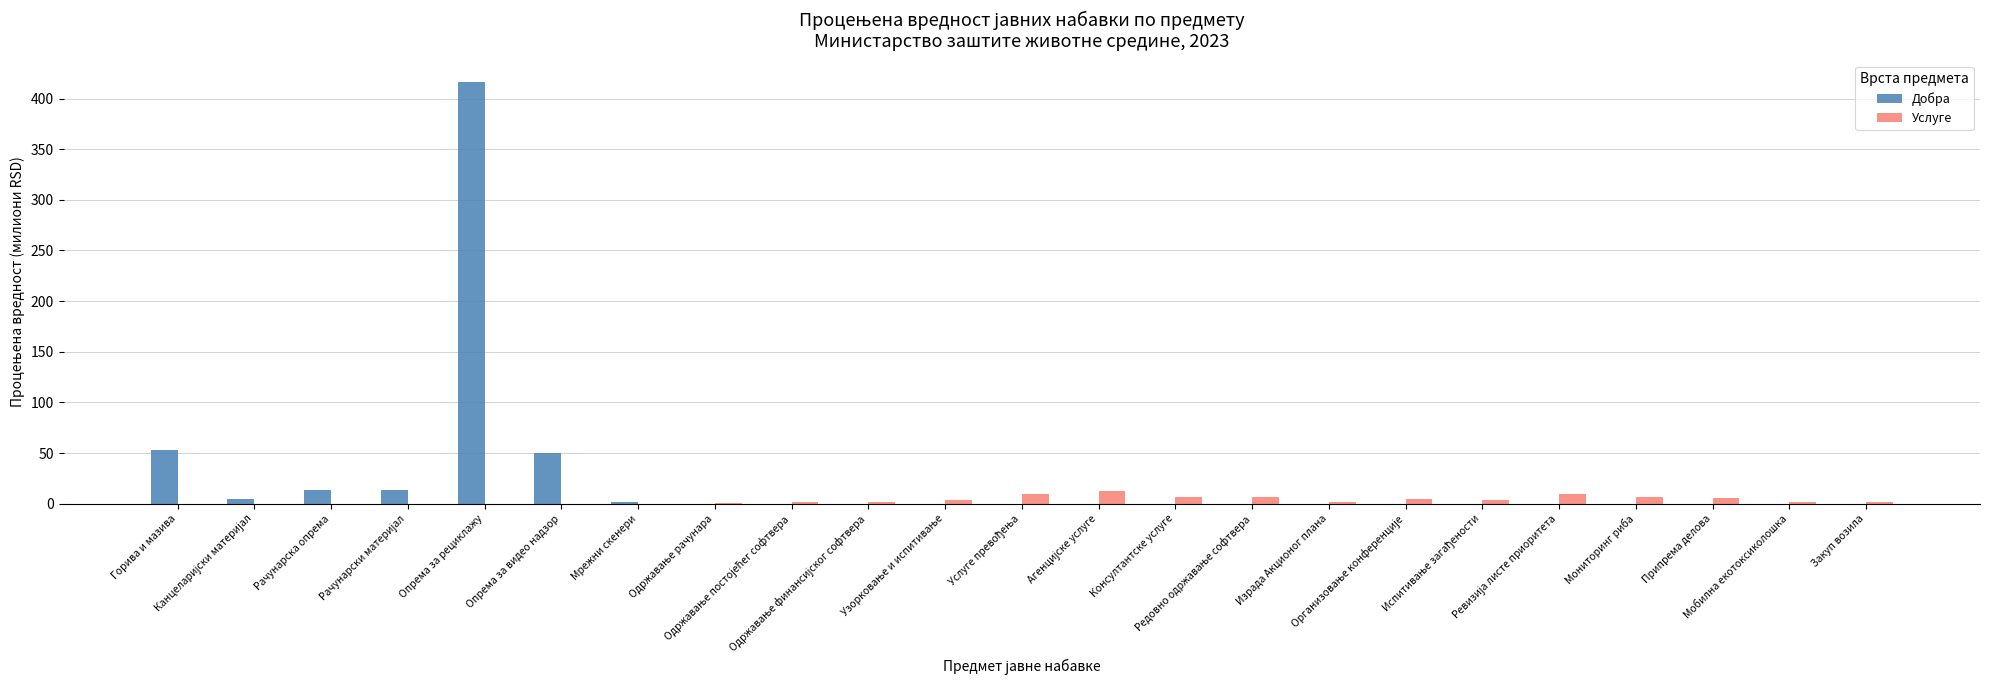

How many series are shown in this chart?

2